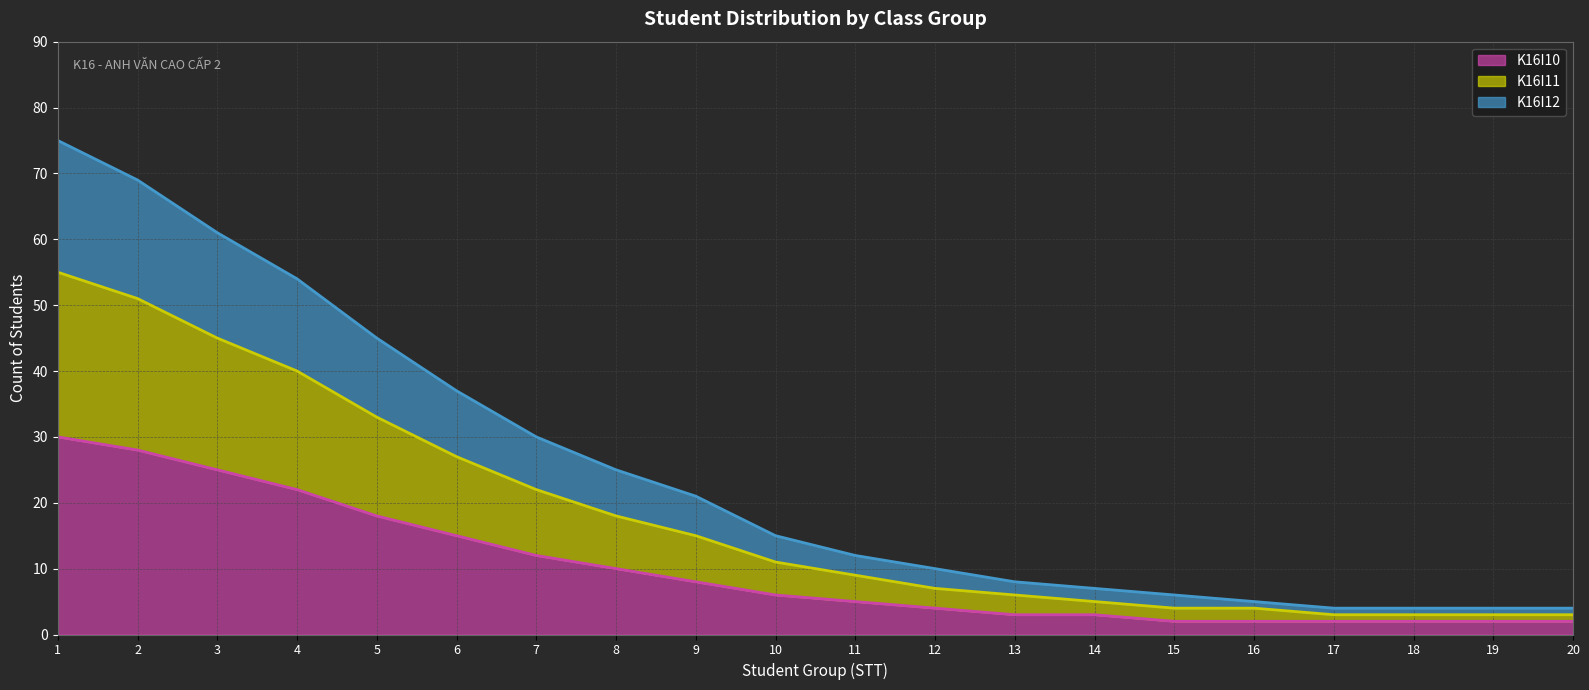

Between 8 and 11, which series saw the biggest shift?

K16I12 line